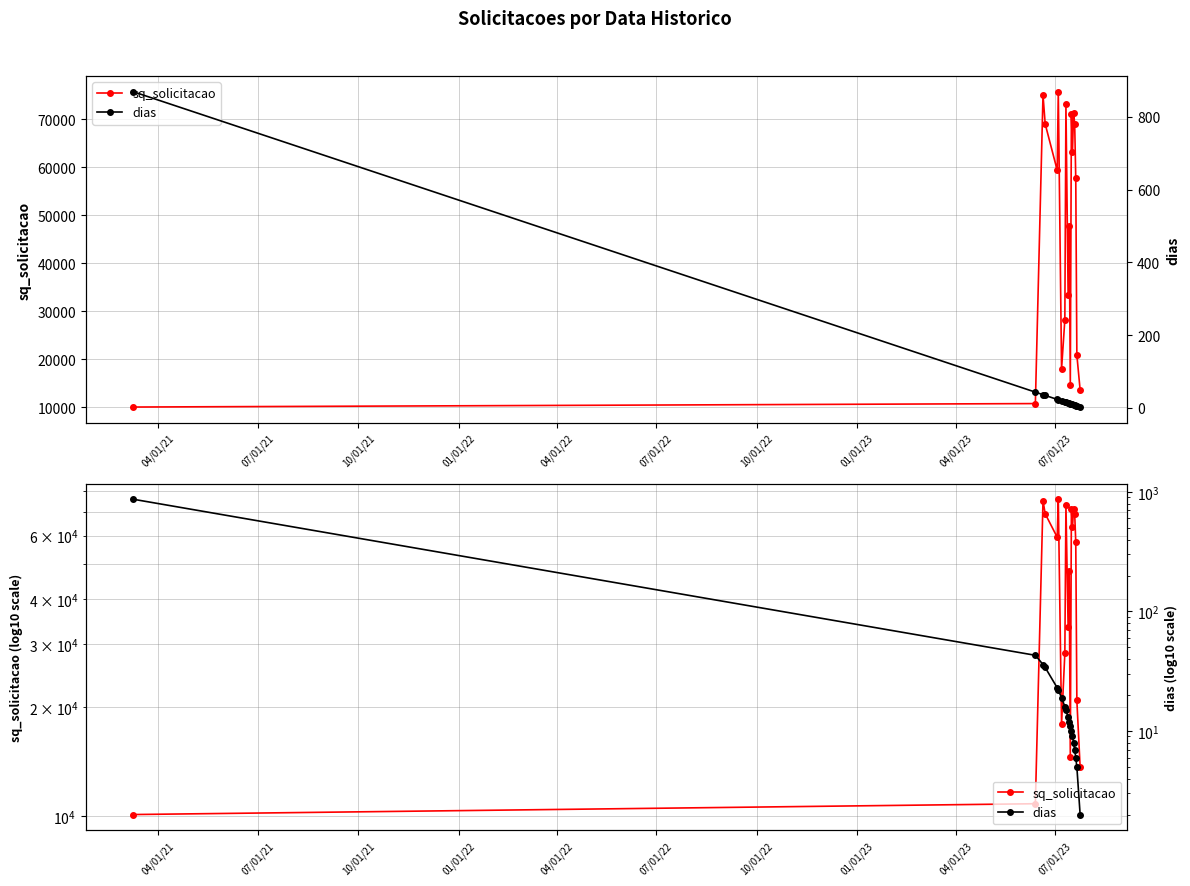

What is the minimum value shown in the chart?

2